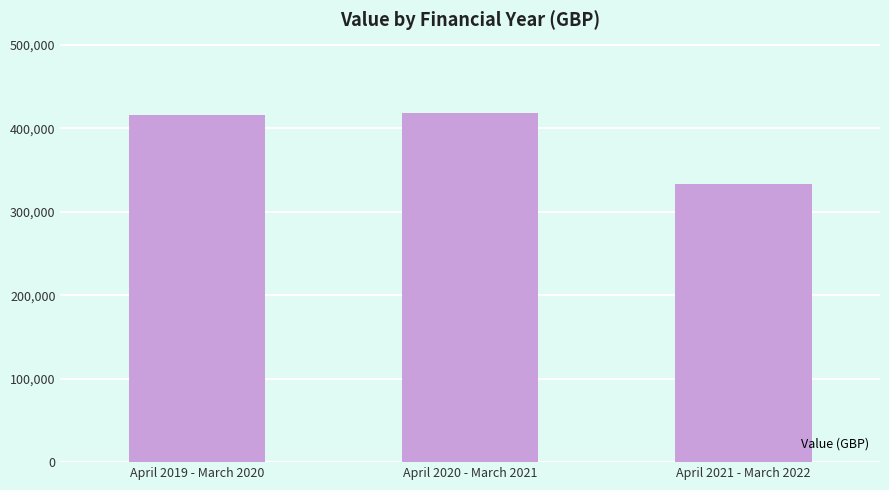

Which label corresponds to the smallest value in the chart?

April 2021 - March 2022